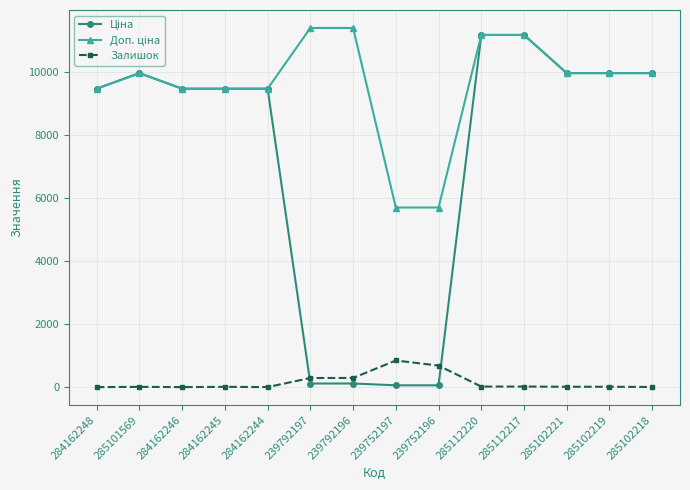

What is the greatest value displayed?

11410.0